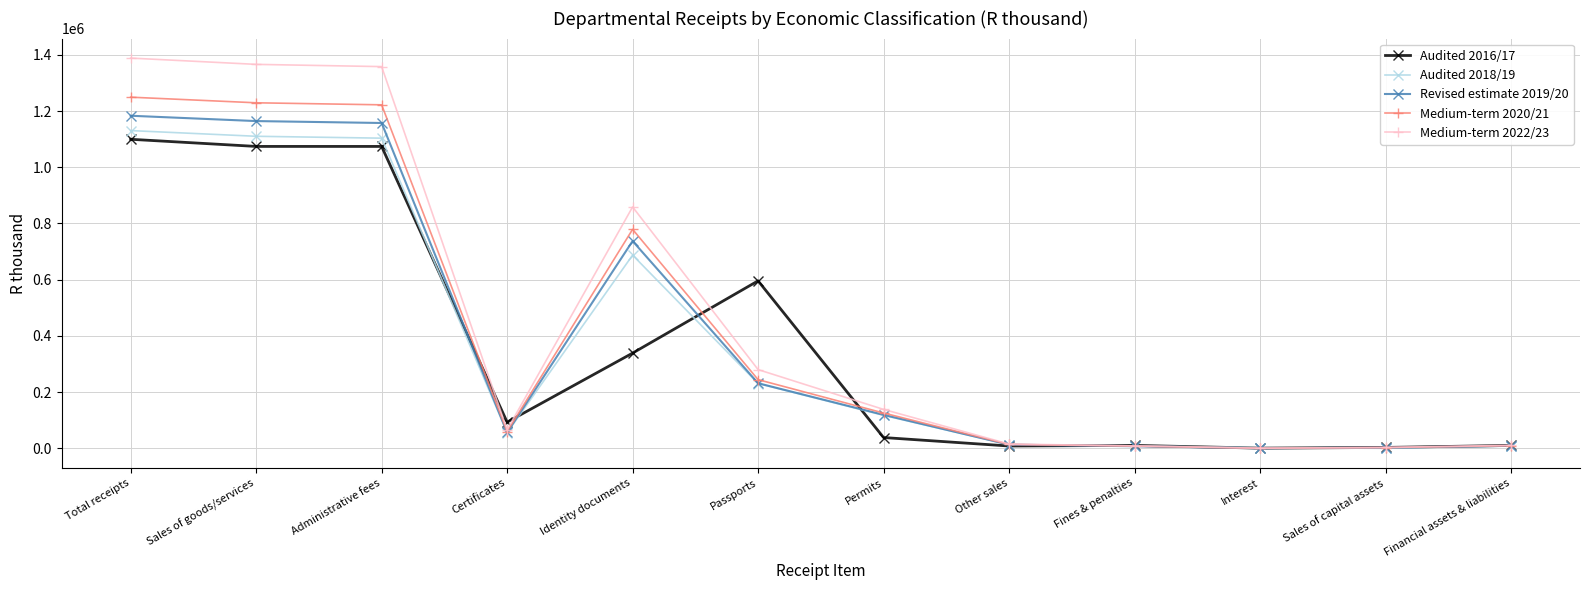

What is the average value of the Medium-term 2020/21 series?

411919